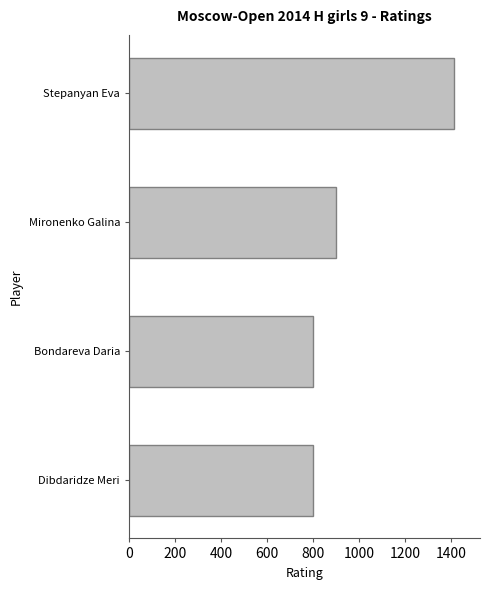

Reading bottom to top, transcribe all the data shown in this chart.

800	800	900	1412